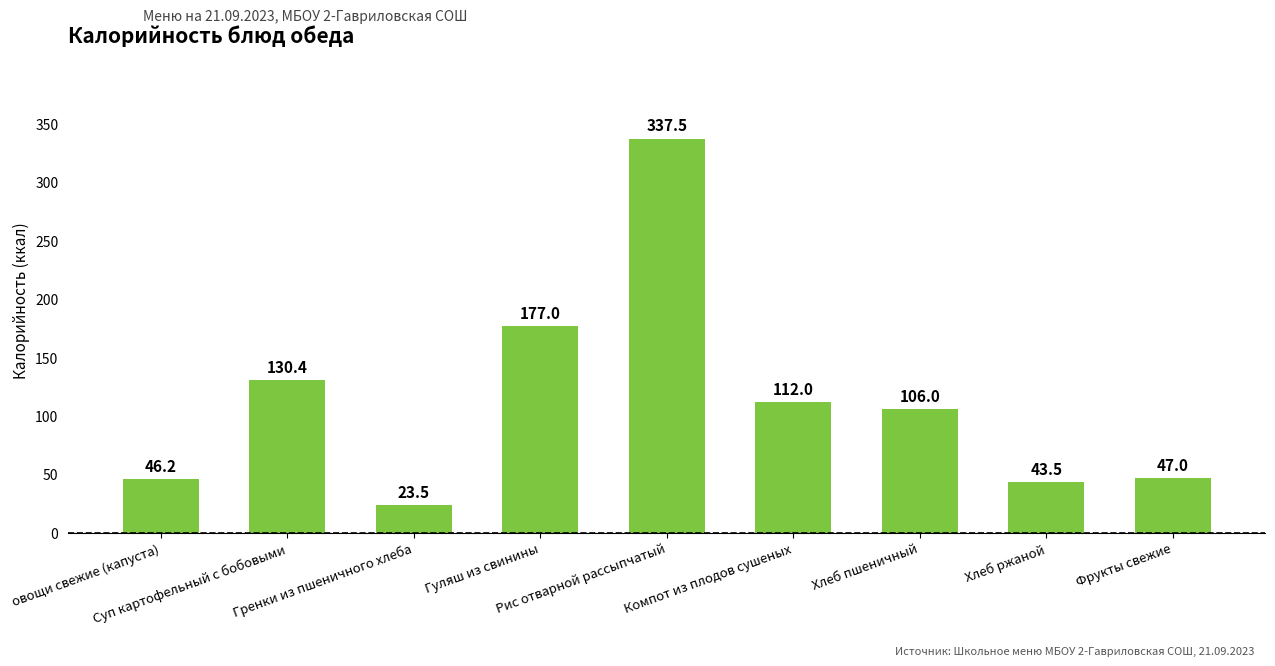

What is the difference between the values at Фрукты свежие and Хлеб ржаной?

3.5